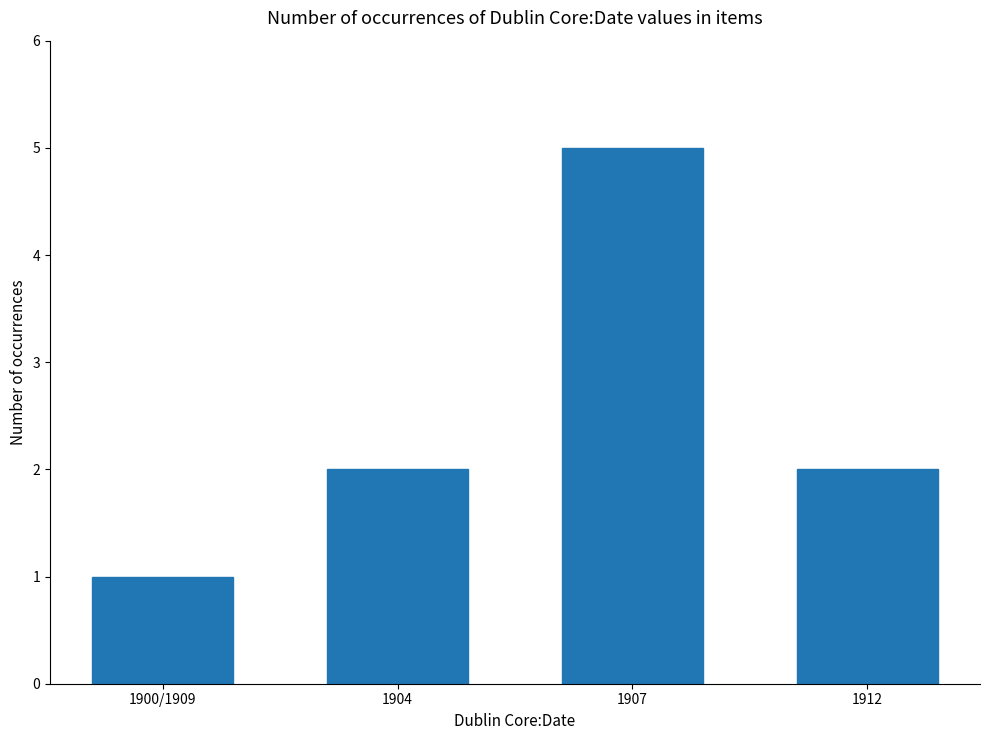

The value at 1912 is 3. True or false?

False